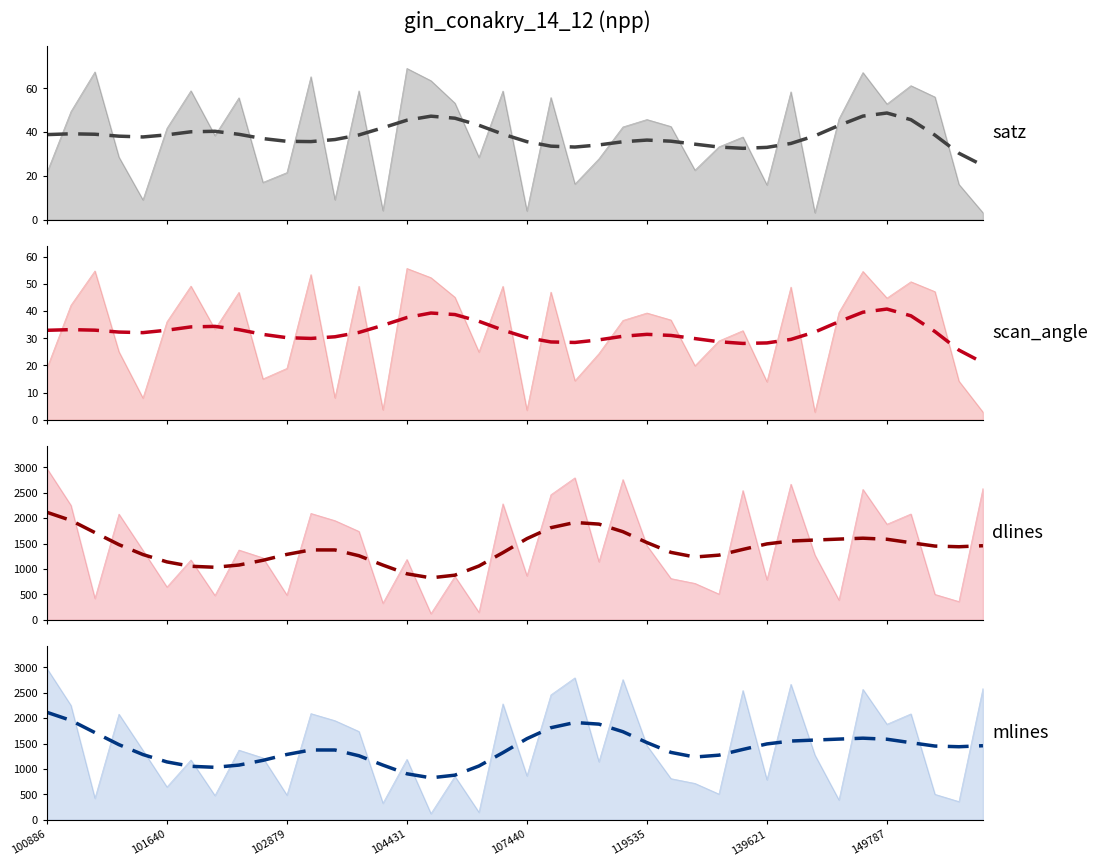

True or false: mlines_smooth and scan_angle_smooth intersect in this chart.

False